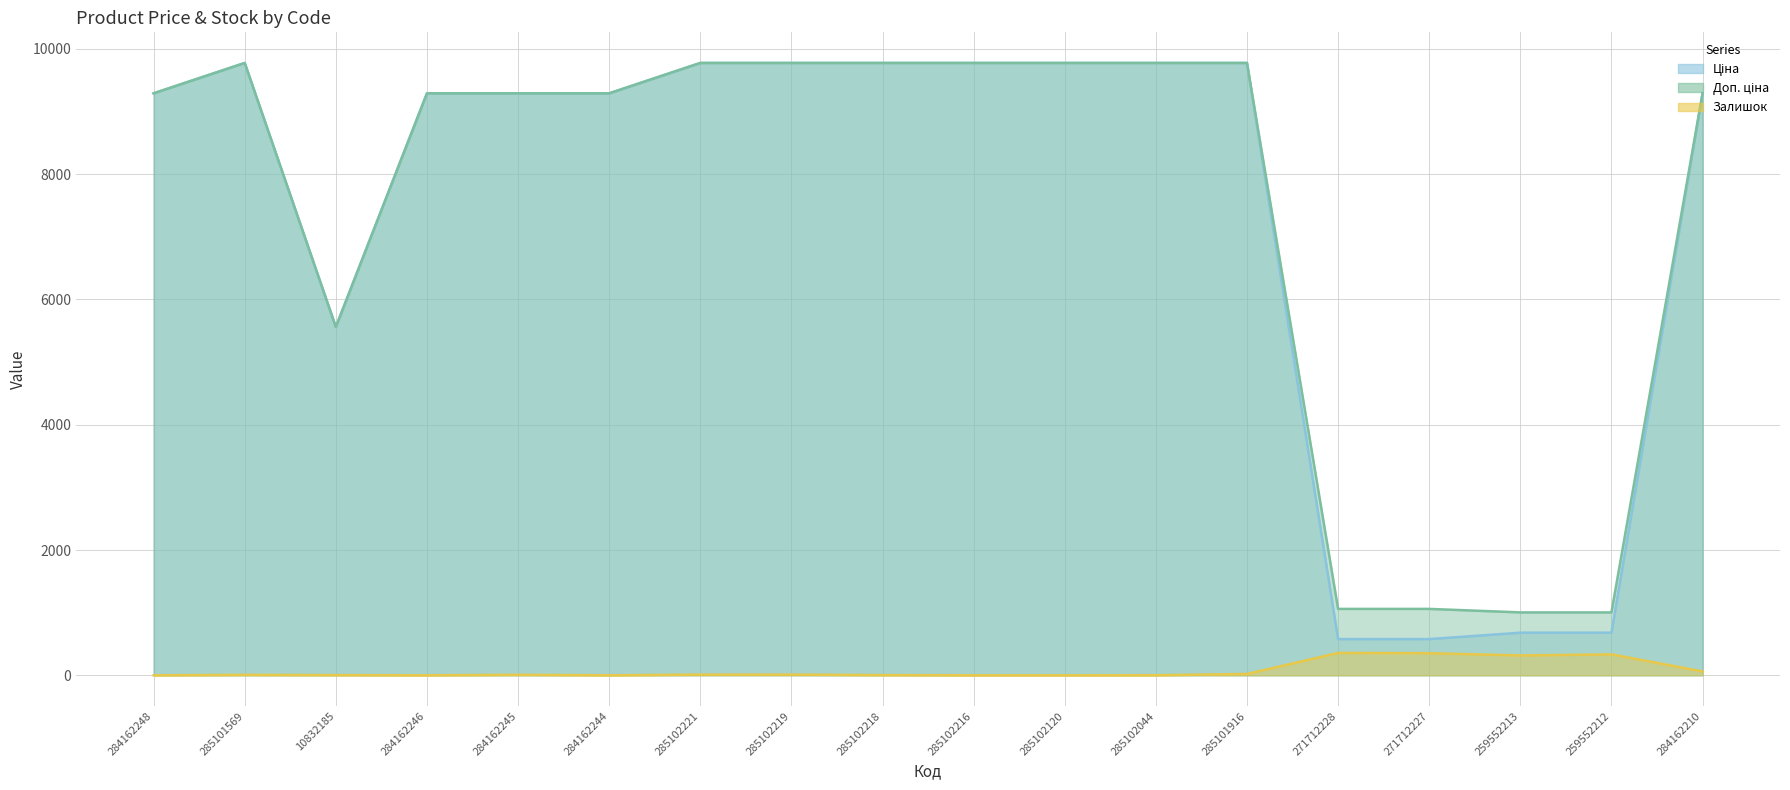

True or false: Залишок and Ціна cross at least once.

False